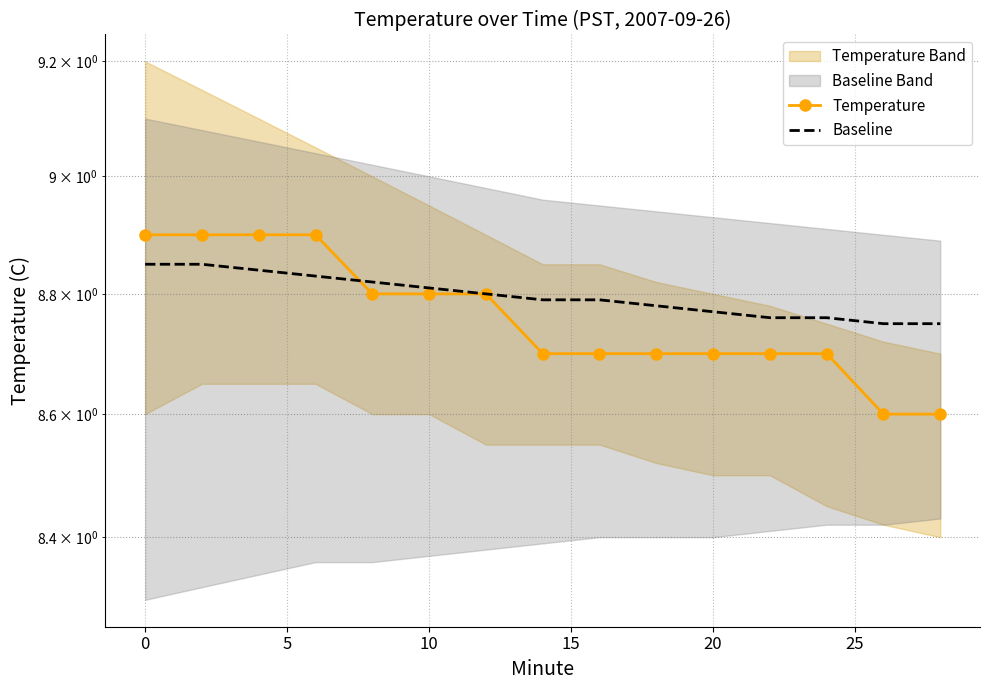

Which series has the largest total across all categories?

Baseline